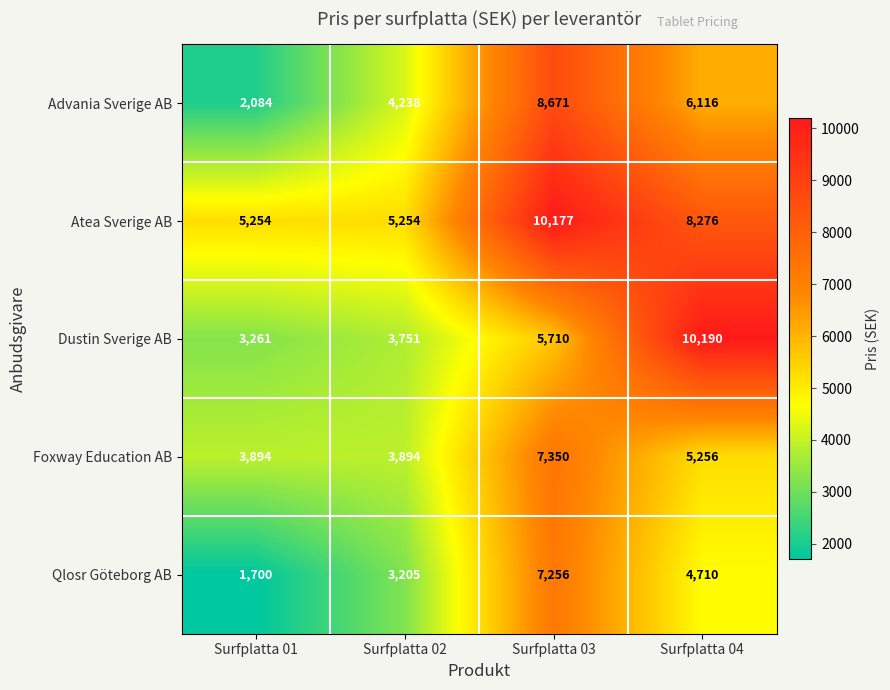

List the labels in order of Qlosr Göteborg AB value, largest first.

Surfplatta 03, Surfplatta 04, Surfplatta 02, Surfplatta 01